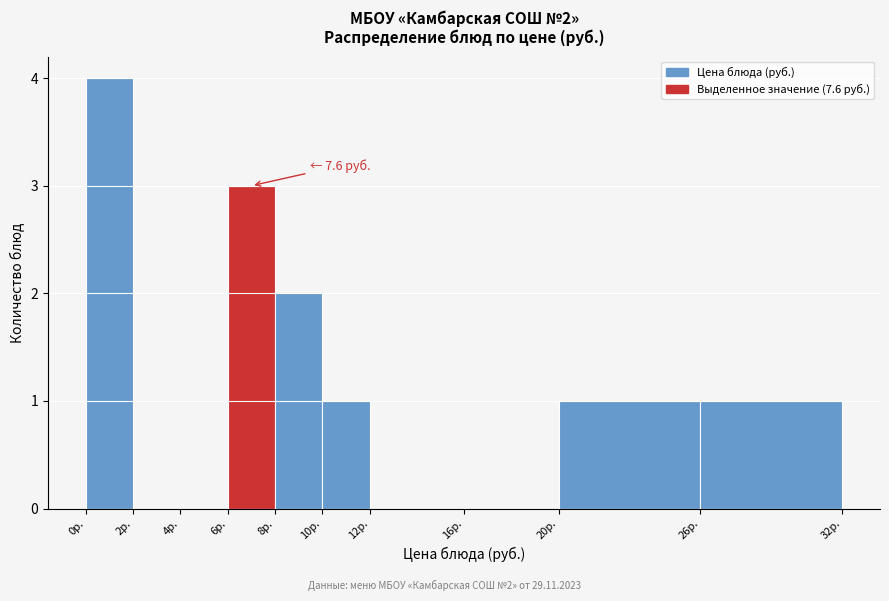

Over which range of the x-axis is the bar tallest?

0 to 2